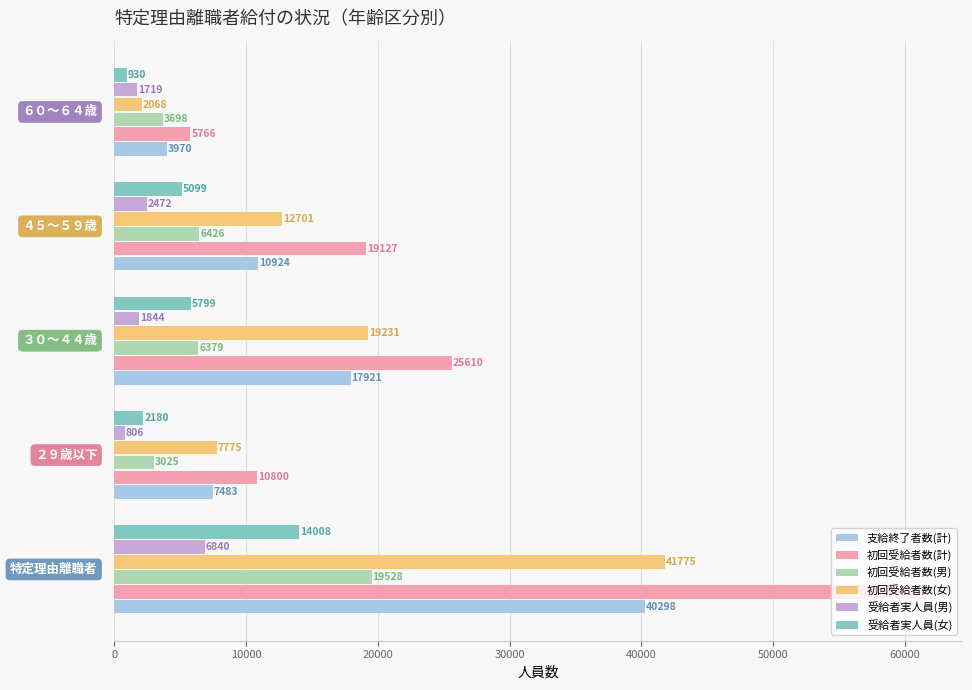

What is the difference between the maximum and minimum values in the 受給者実人員(女) series?

13078